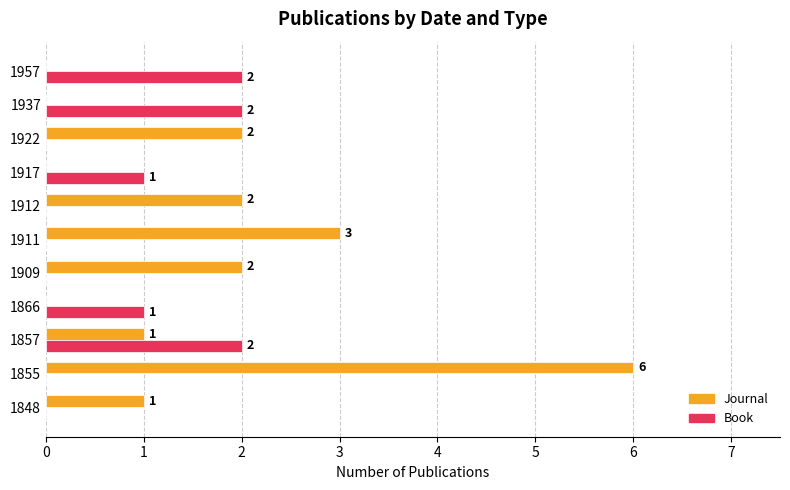

What is the sum of all Journal values?

17